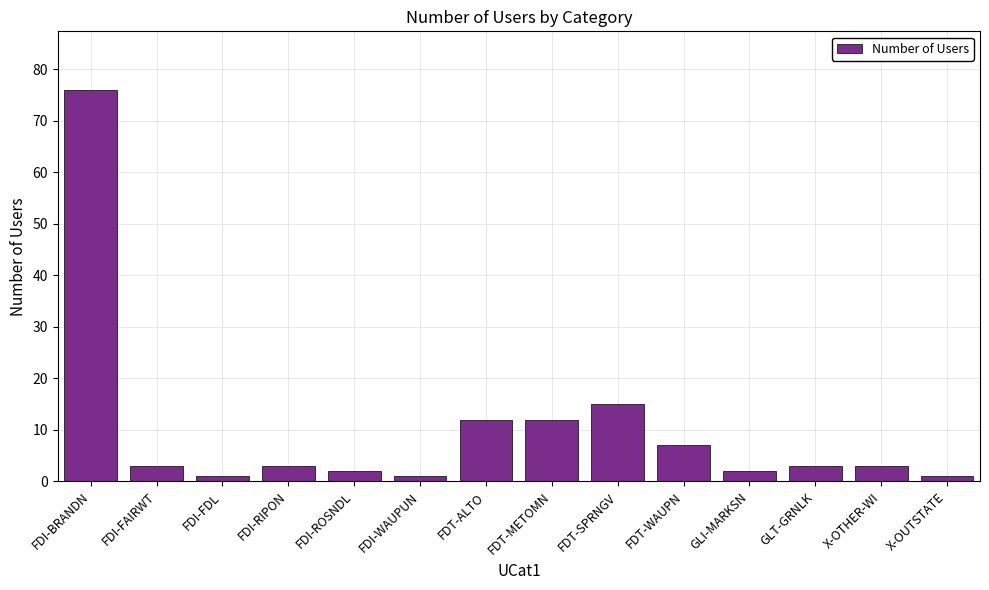

What is the sum of the values at FDI-RIPON and X-OTHER-WI?

6